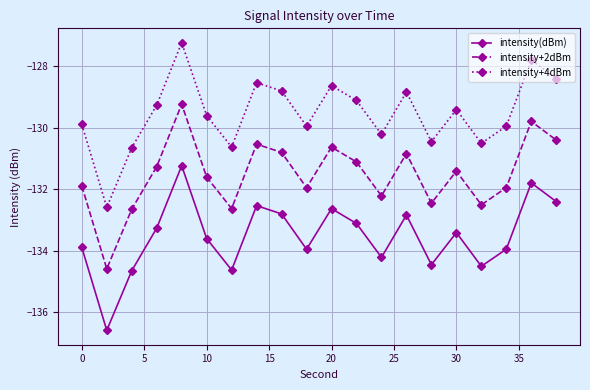

True or false: intensity+2dBm and intensity+4dBm intersect in this chart.

False